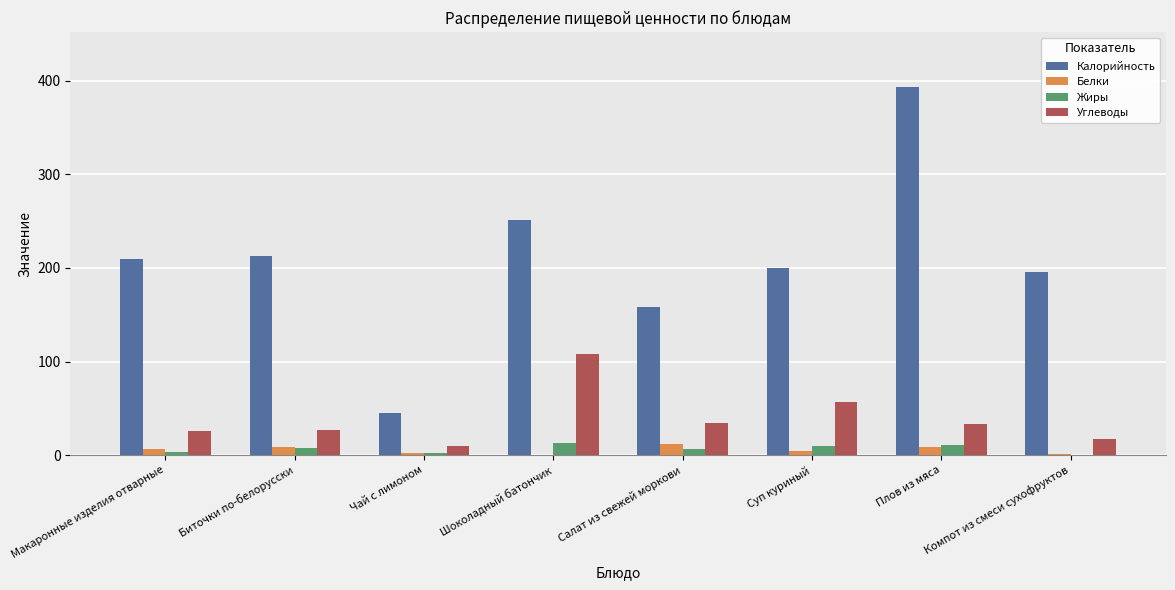

What is the sum of all Углеводы values?

311.8